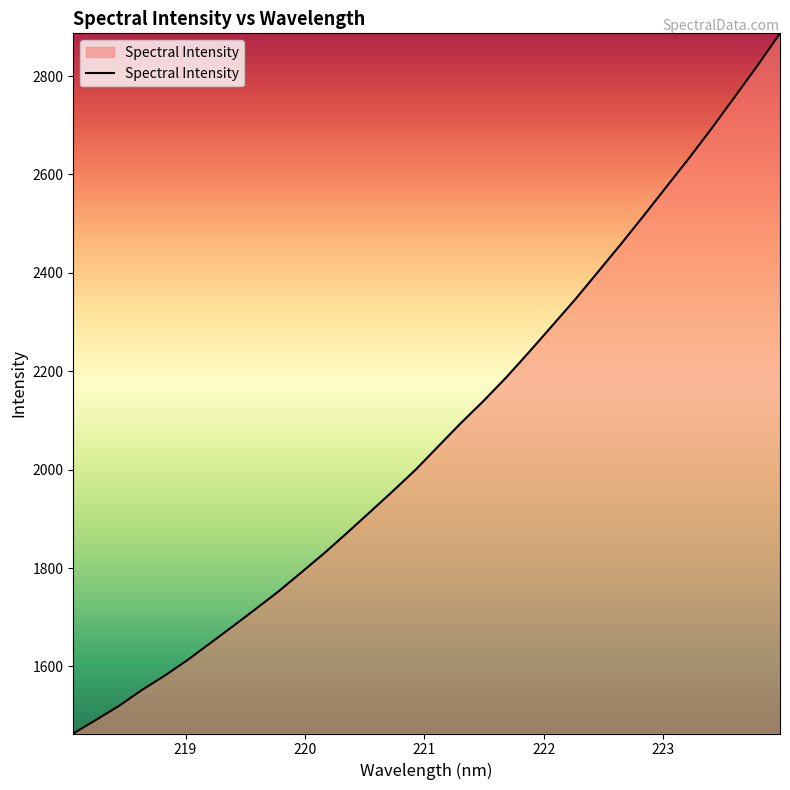

What is the difference between the maximum and minimum values?

1423.0